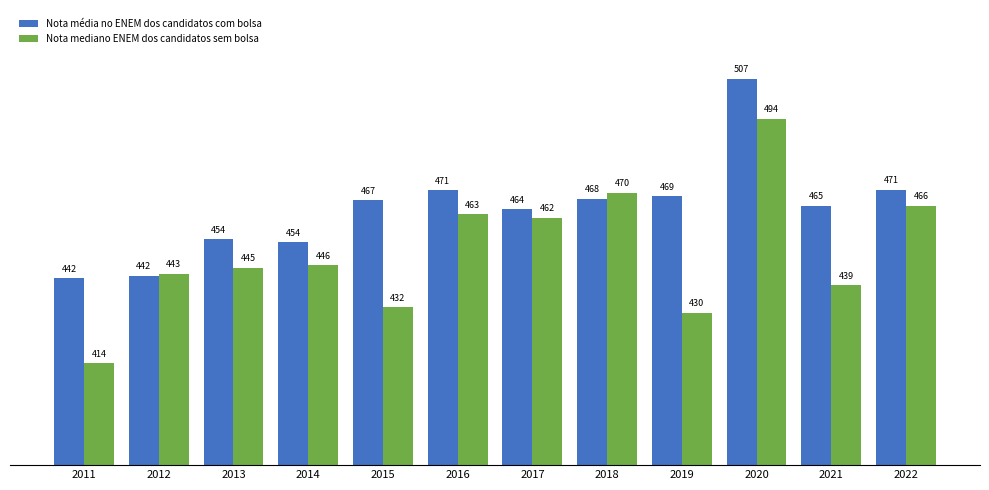

What is the value of the Nota mediano ENEM dos candidatos sem bolsa bar at the 7th from the left?

461.6